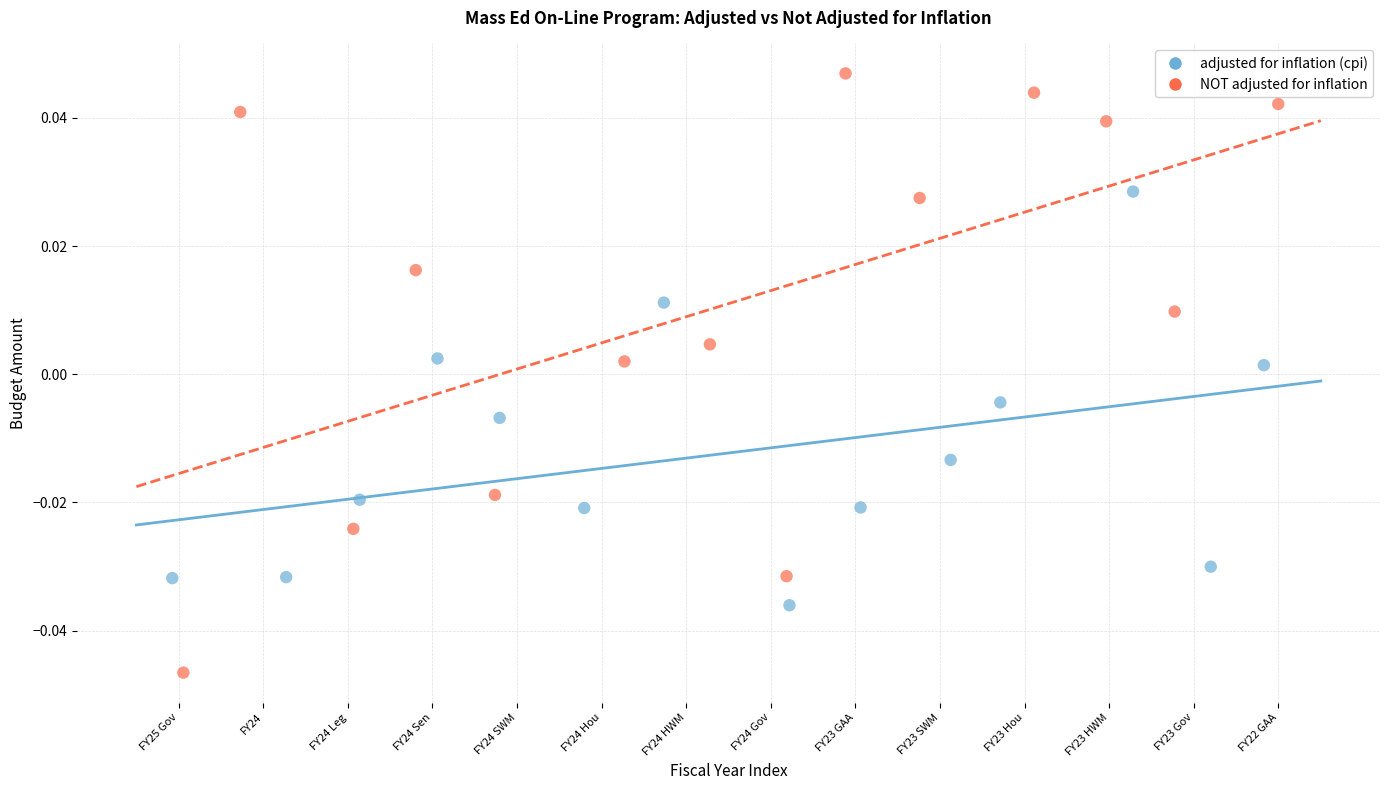

Which series contains the lowest Y value?

NOT adjusted for inflation